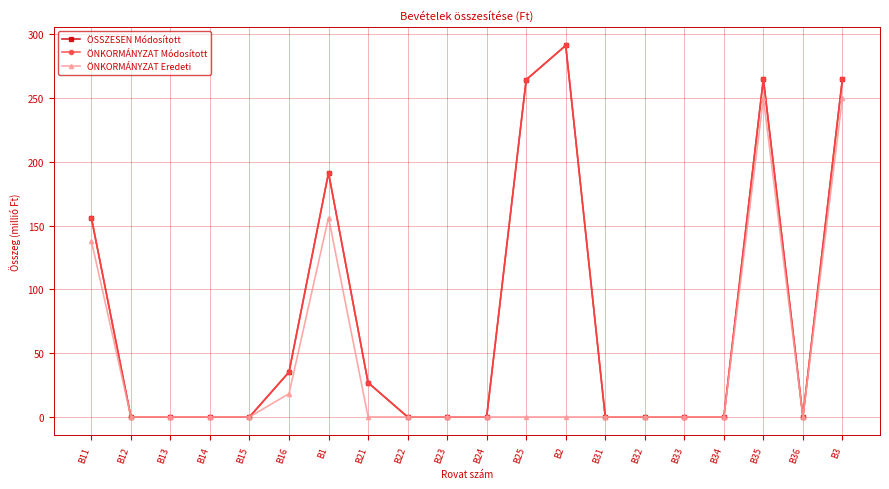

How many series are shown in this chart?

3